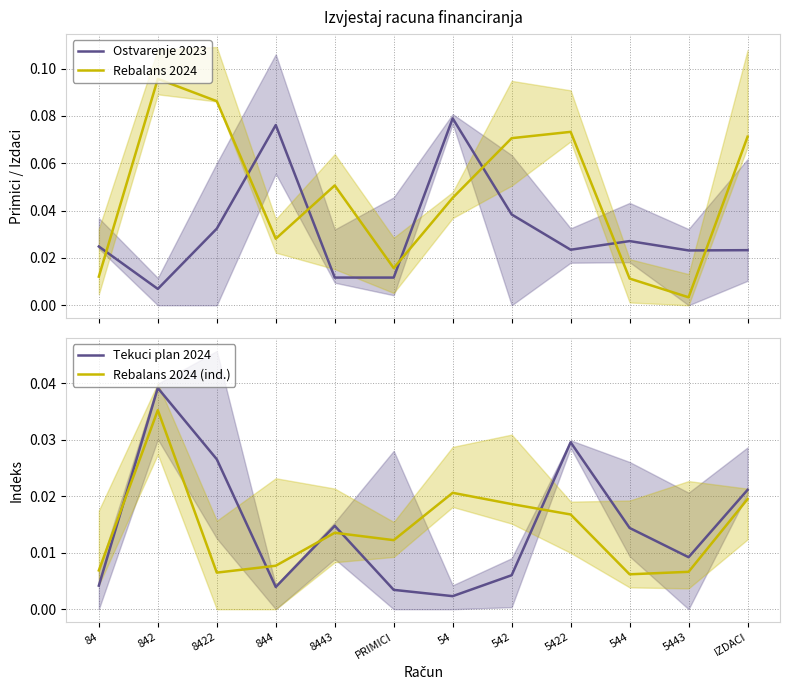

What is the label of the 6th point from the left?

PRIMICI